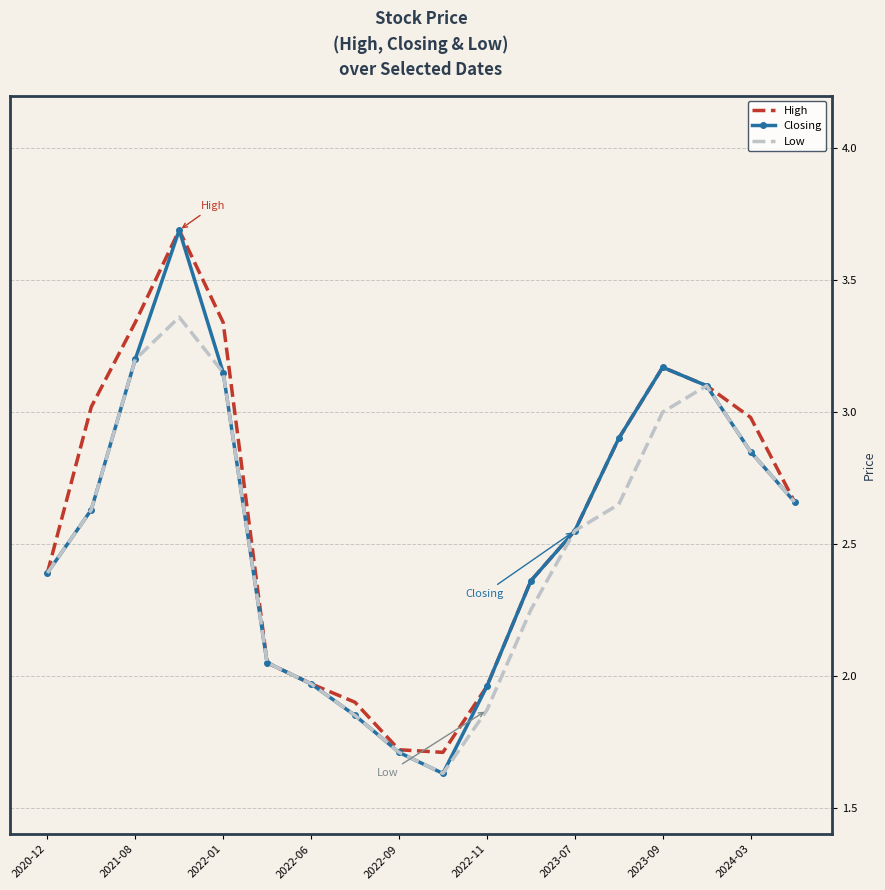

What is the maximum value shown in the chart?

3.7